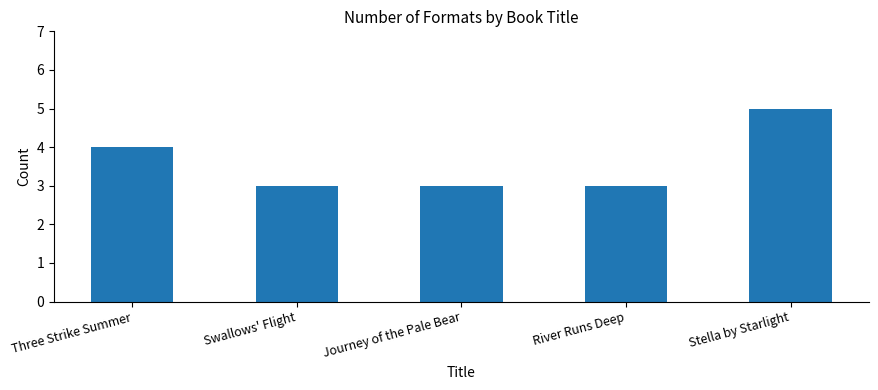

Which category has the highest value across all series?

Stella by Starlight